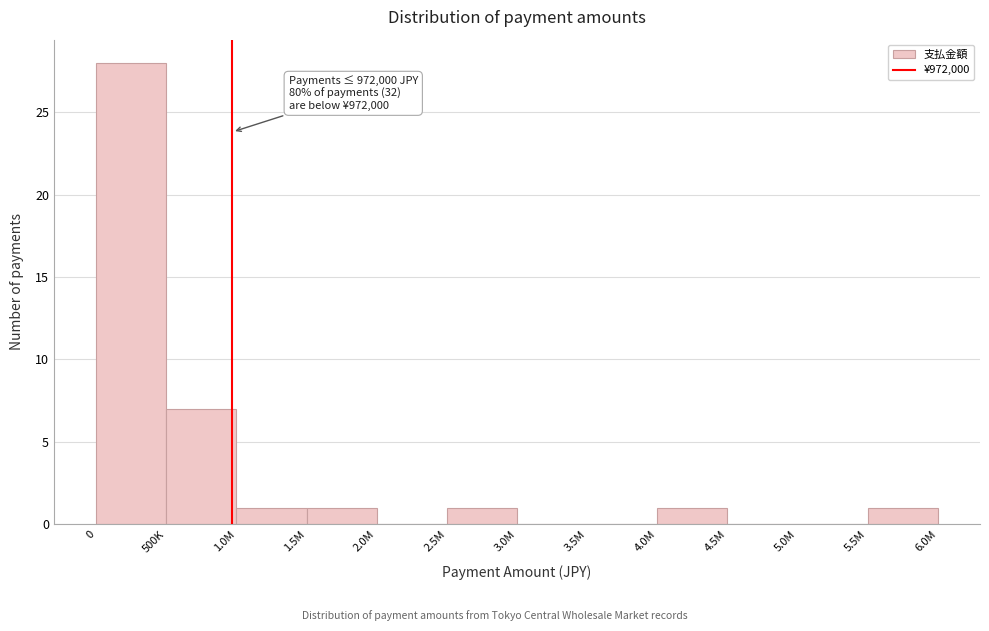

Reading left to right, list all the values displayed in this chart.

0=28	500K=7	1.0M=1	1.5M=1	2.0M=0	2.5M=1	3.0M=0	3.5M=0	4.0M=1	4.5M=0	5.0M=0	5.5M=1